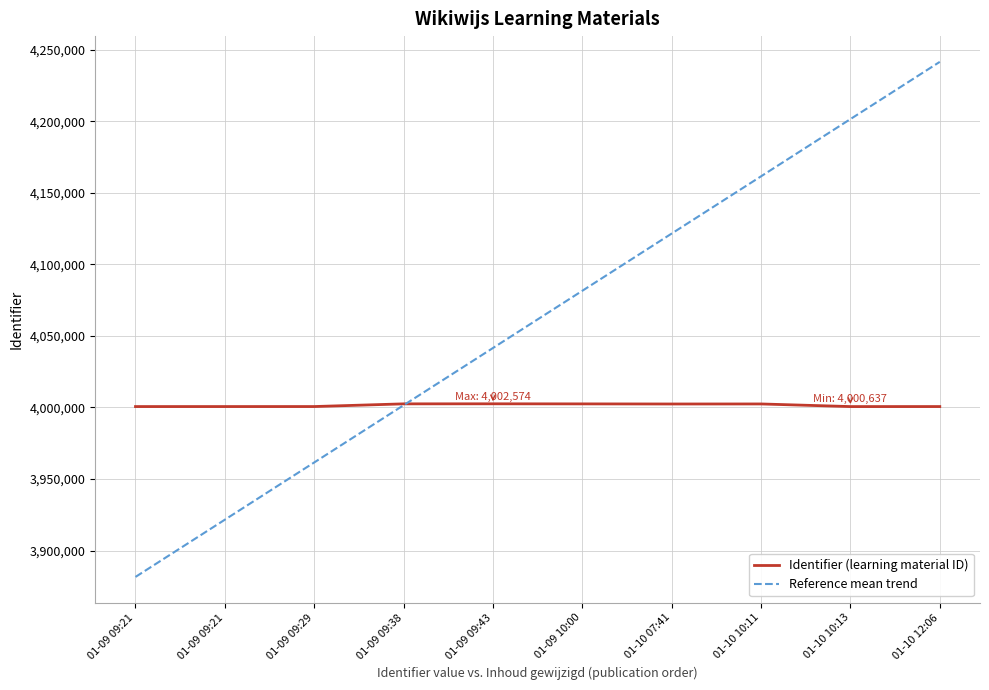

List the series in order of their peak value, highest first.

Reference mean trend, Identifier (learning material ID)